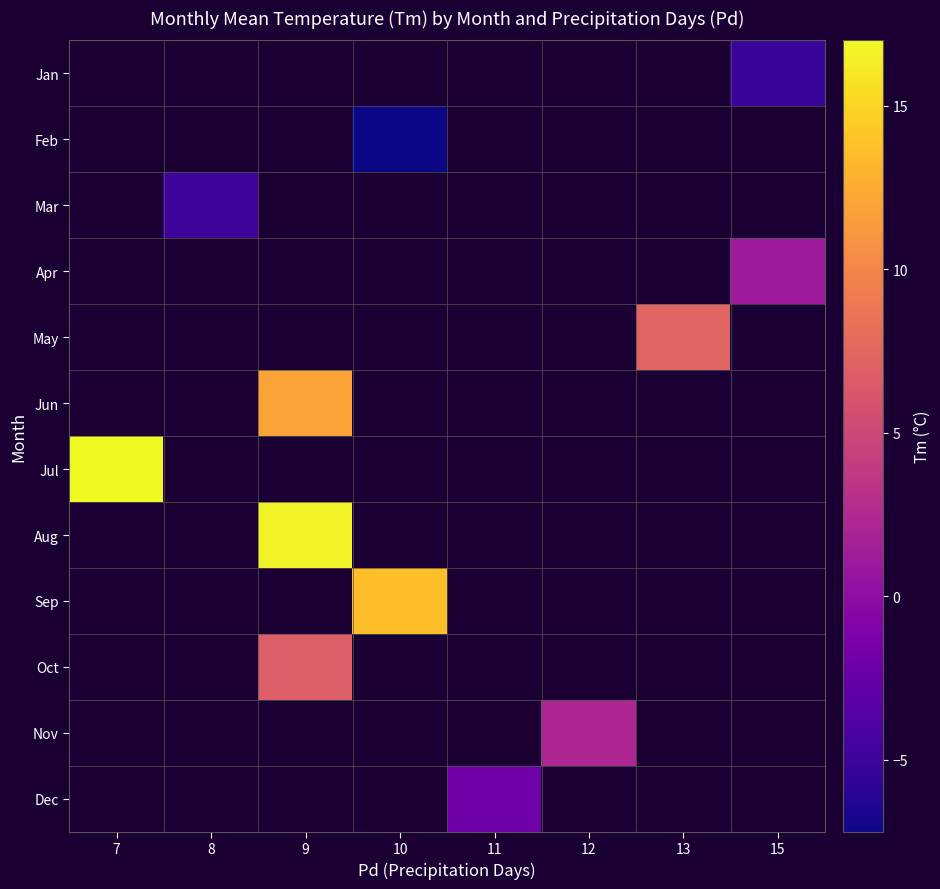

What is the spread (max minus min) of values at 15?

6.5